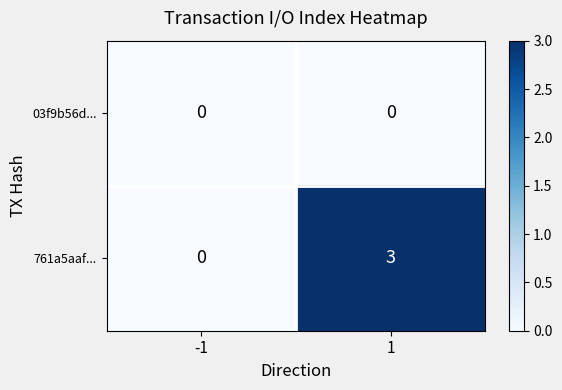

At 1, list the series in order from smallest to largest.

03f9b56d..., 761a5aaf...